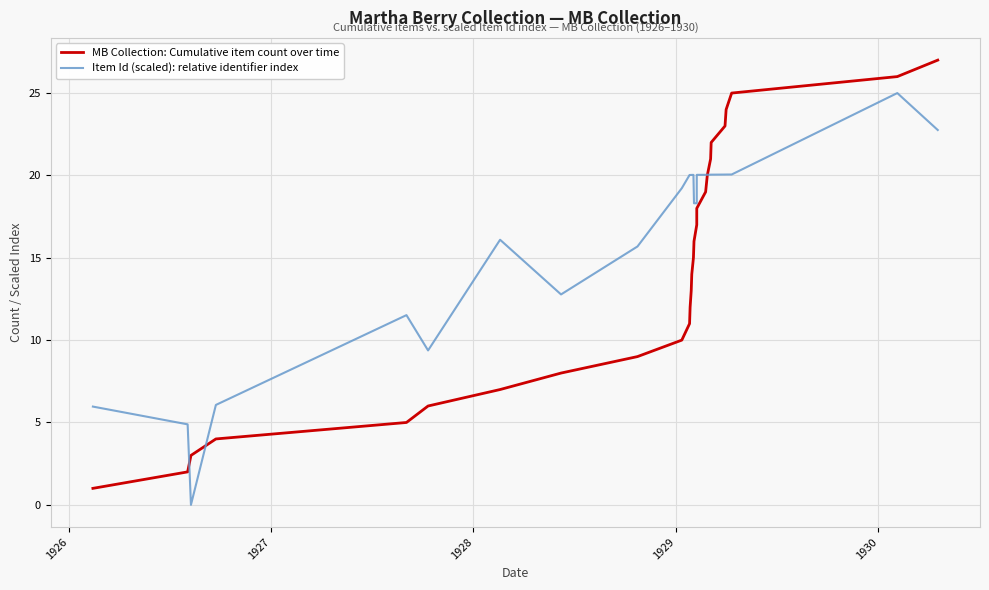

Between which two adjacent categories do Item Id (scaled): relative identifier index and MB Collection: Cumulative item count over time first intersect?

1926 and 1927